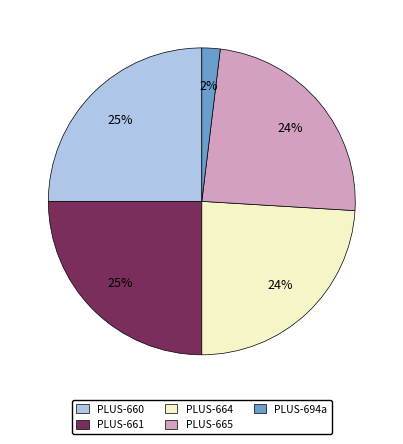

Combined, do PLUS-661 and PLUS-665 account for over 50%?

No